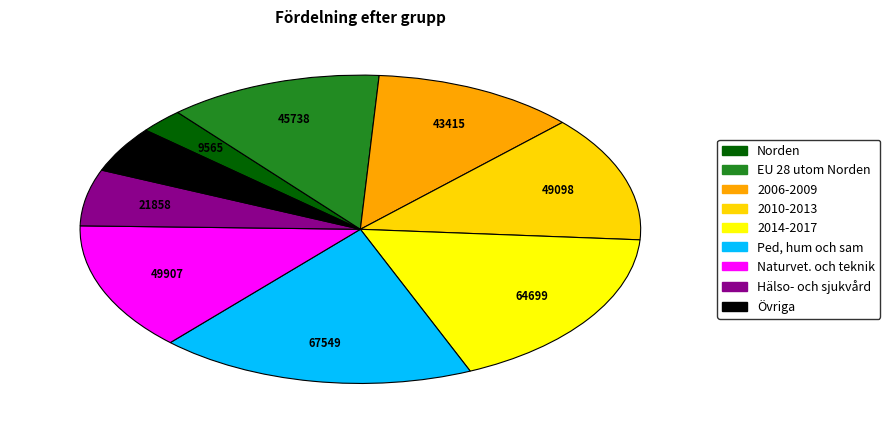

Is it true that 2006-2009 is 18% of the pie?

False